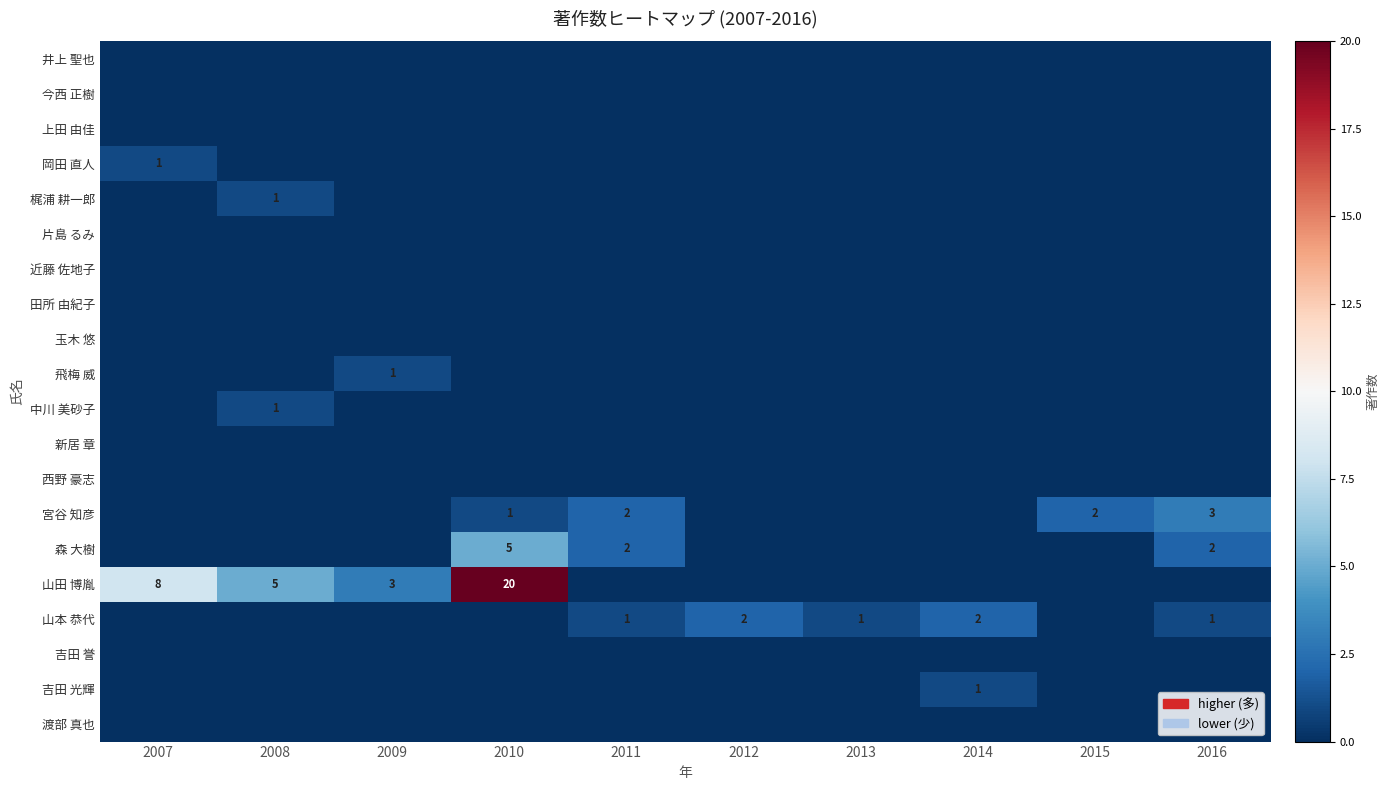

At which label does 宮谷 知彦 reach its minimum?

2007